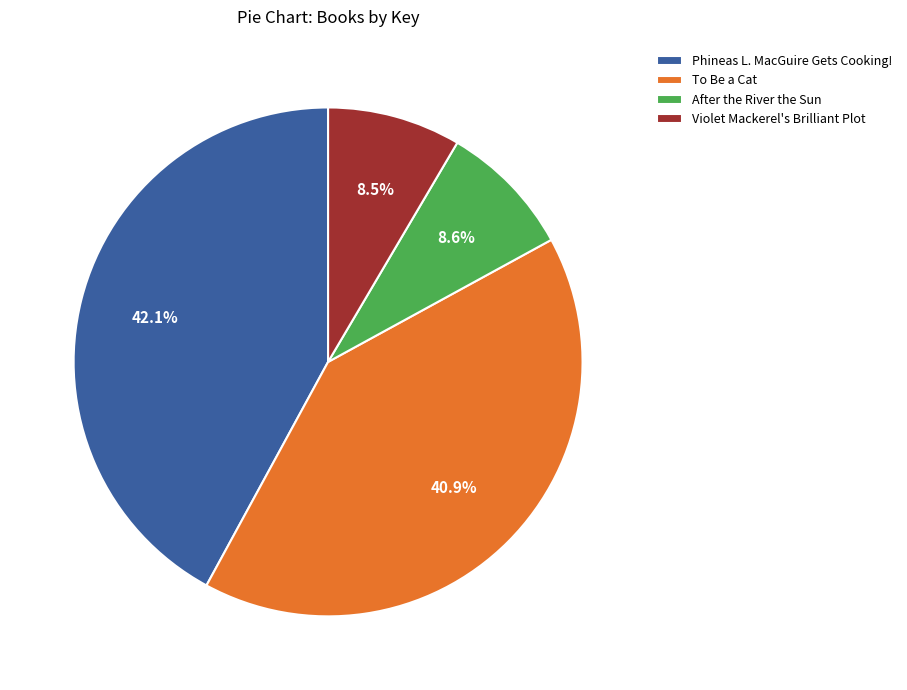

Is it true that After the River the Sun is 21% of the pie?

False